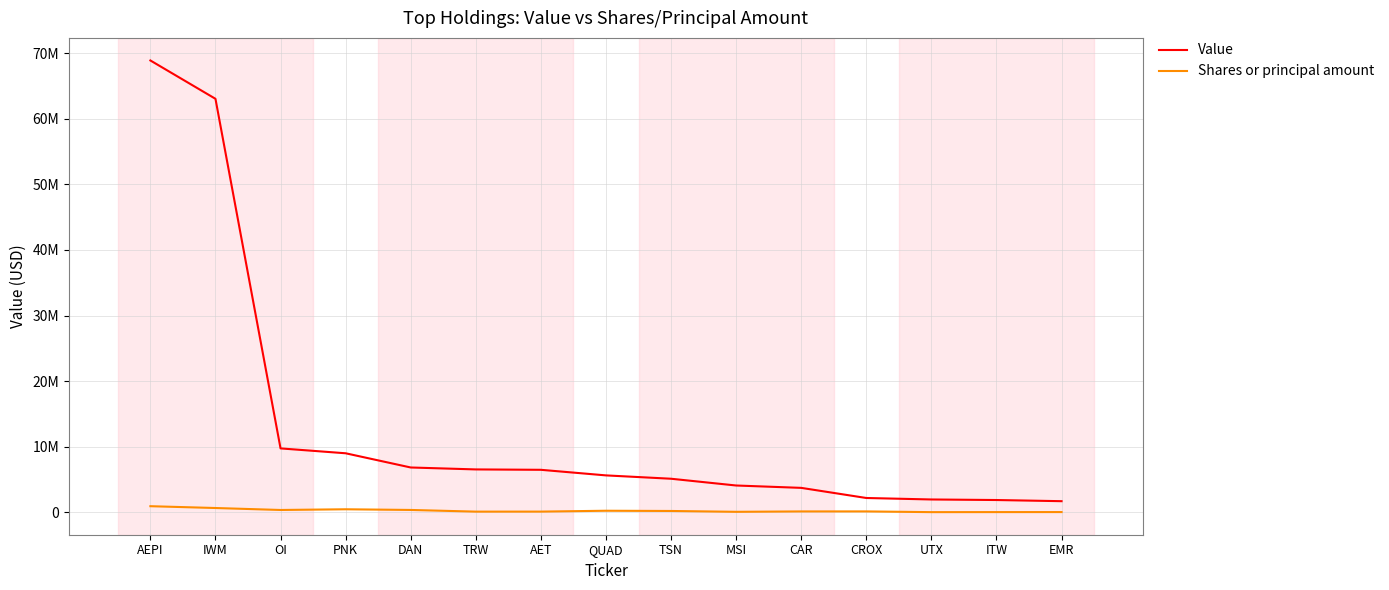

What is the highest value of the Shares or principal amount series?

926140